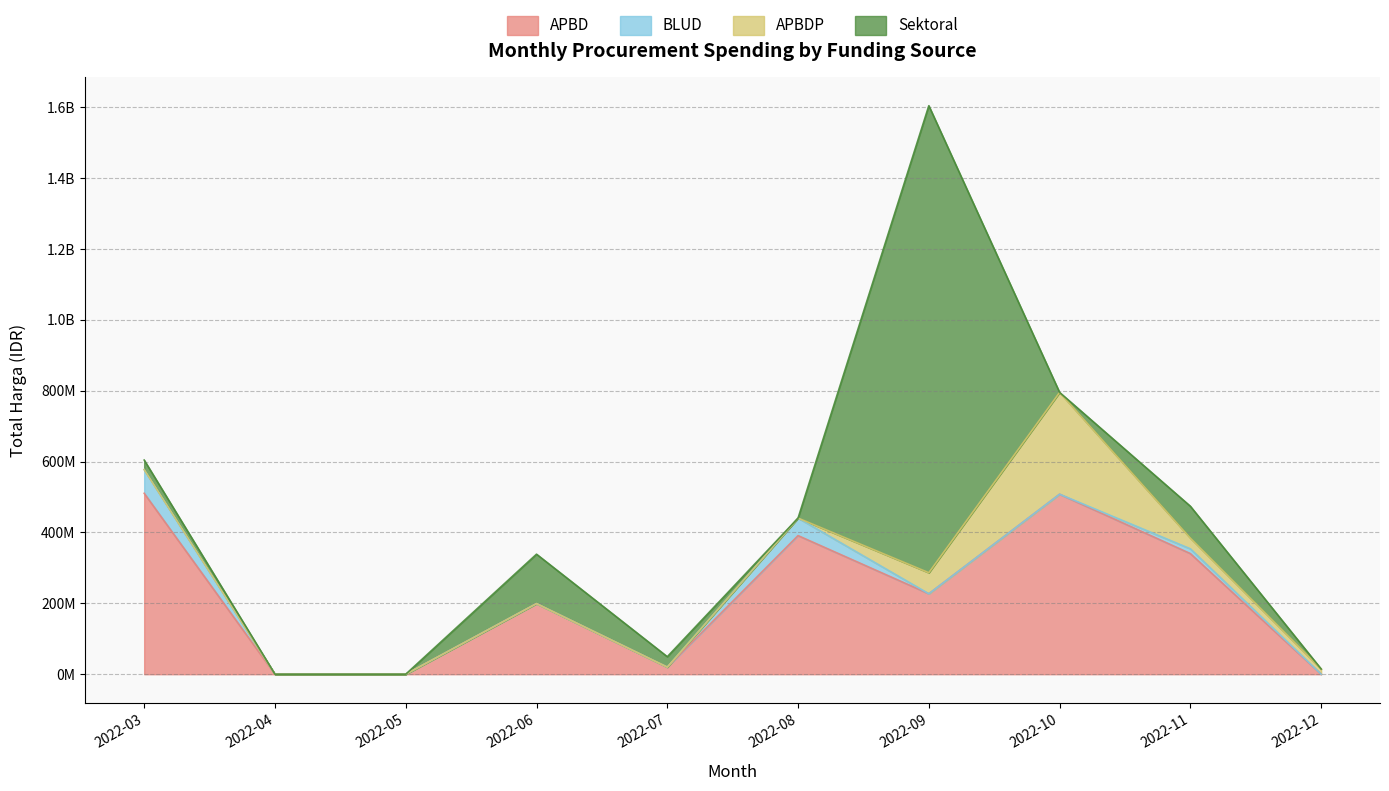

Does the chart have visible grid lines?

Yes